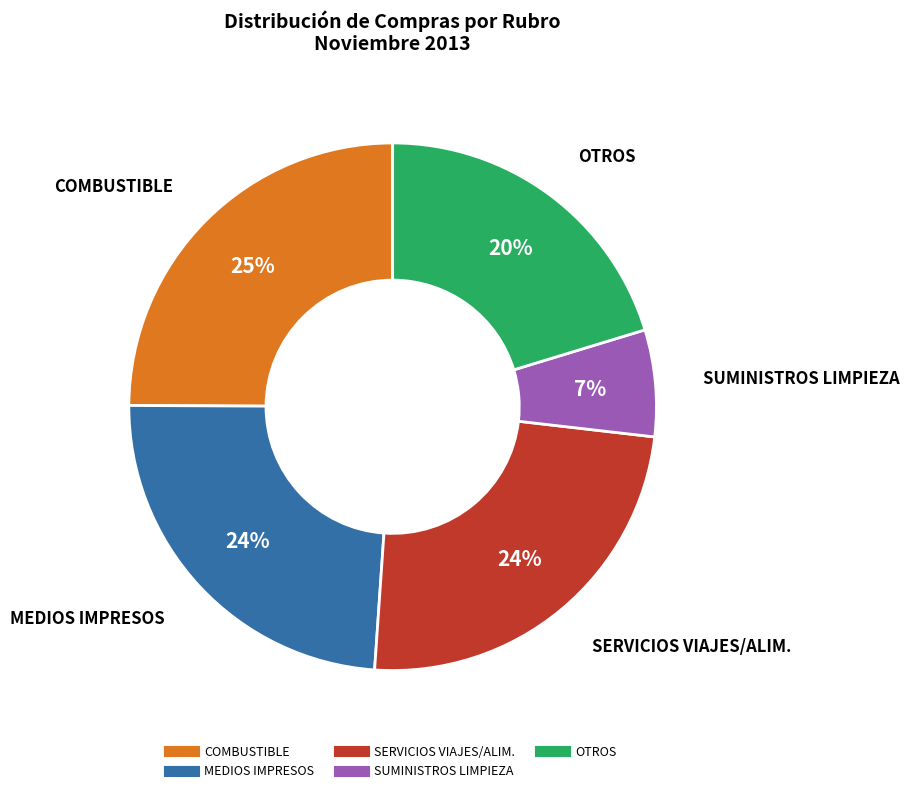

Is there a majority slice in this chart?

No